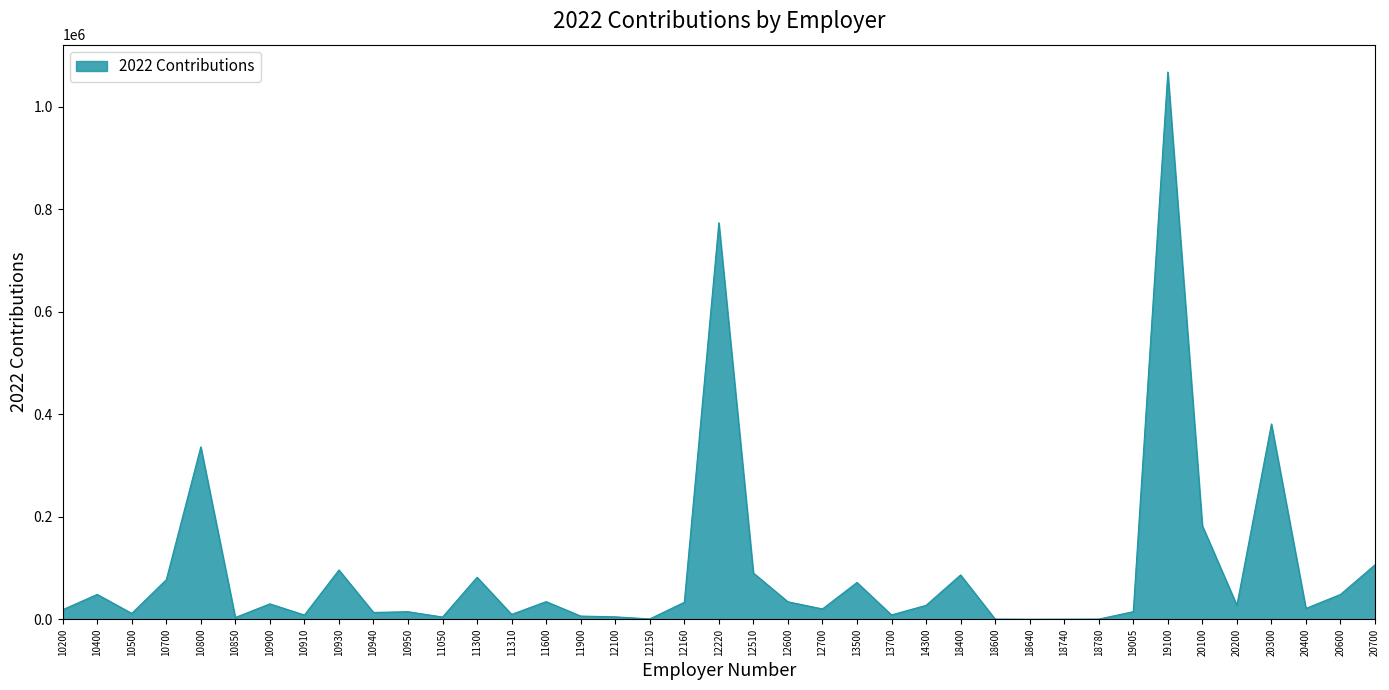

What is the smallest value displayed?

35.3